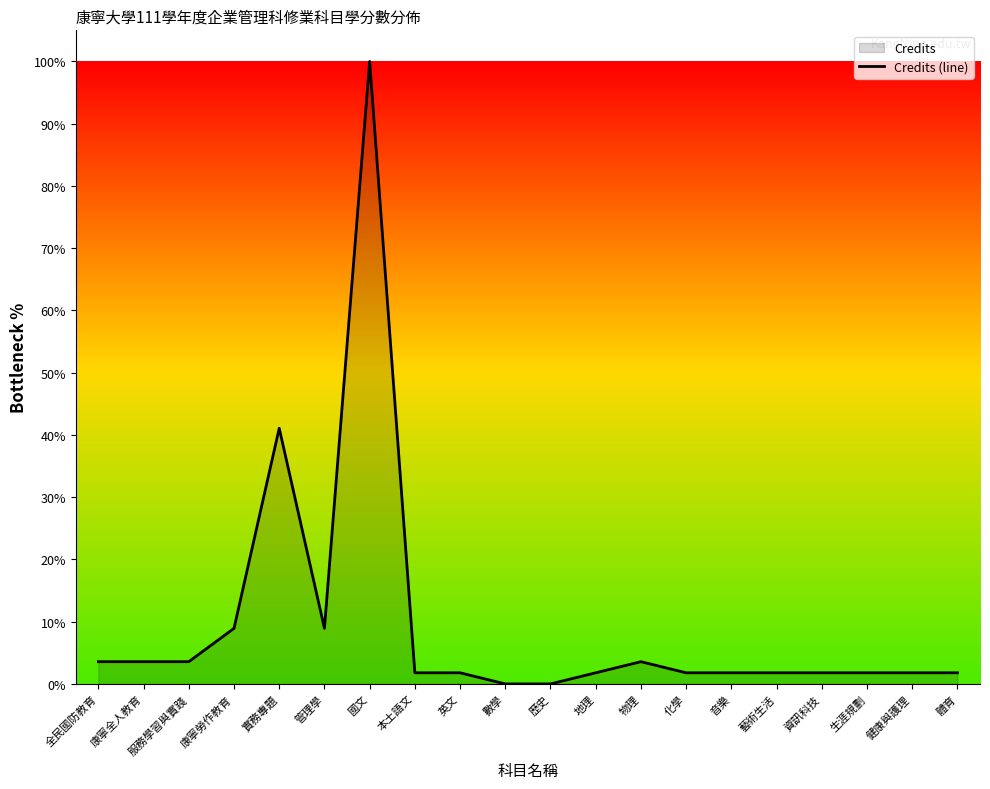

Rank the categories by value from lowest to highest.

數學, 歷史, 本土語文, 英文, 地理, 化學, 音樂, 藝術生活, 資訊科技, 生涯規劃, 健康與護理, 體育, 全民國防教育, 康寧全人教育, 服務學習與實踐, 物理, 康寧勞作教育, 管理學, 實務專題, 國文